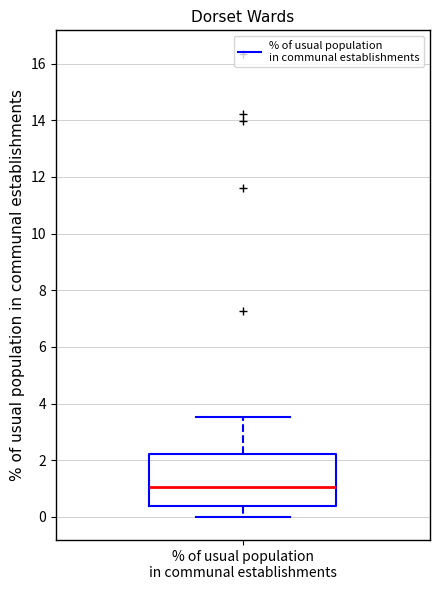

Where does the median line of the box for % of usual population in communal establishments sit on the y-axis? The values are not printed on the chart, so give them approximately, as read against the axis.

1.0